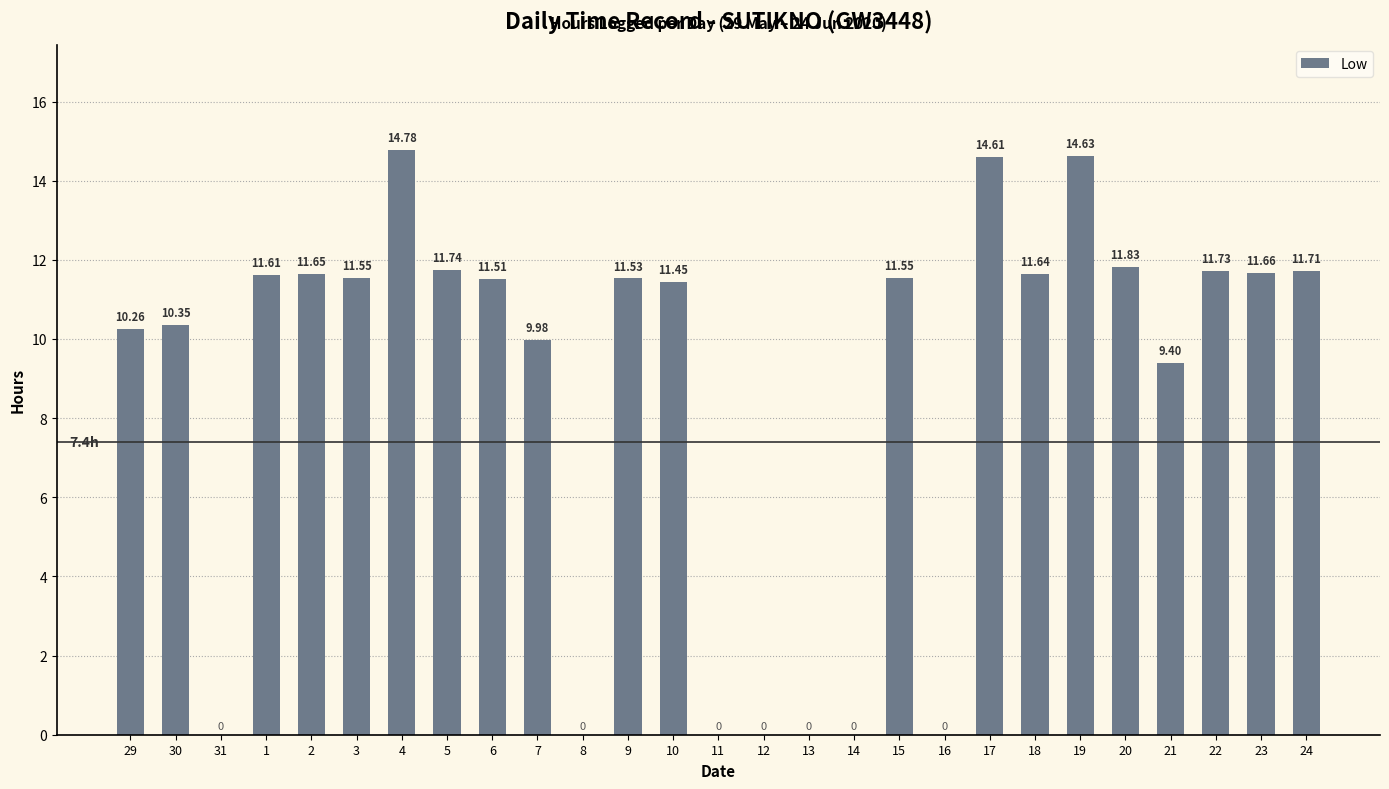

Is it true that the value at 15 is 11.6?

True